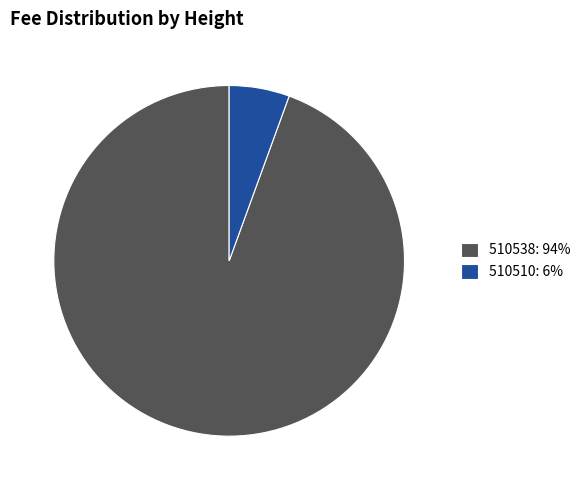

Is there a majority slice in this chart?

Yes